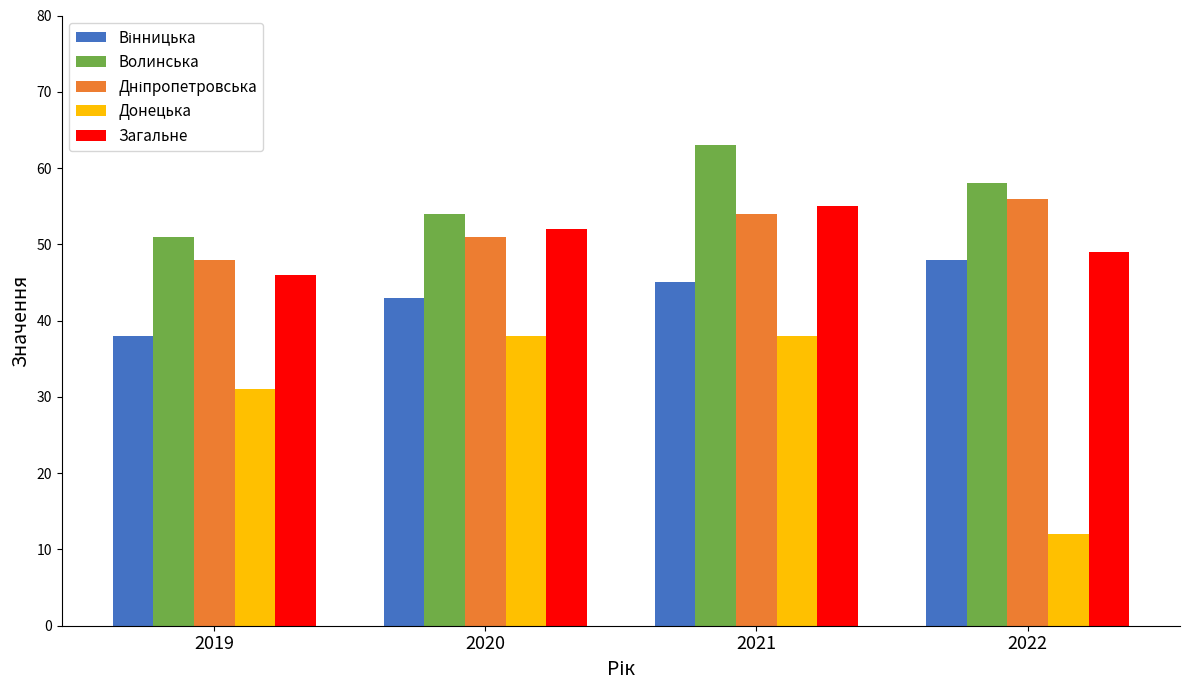

What is the difference between the Донецька values at 2020 and 2019?

7